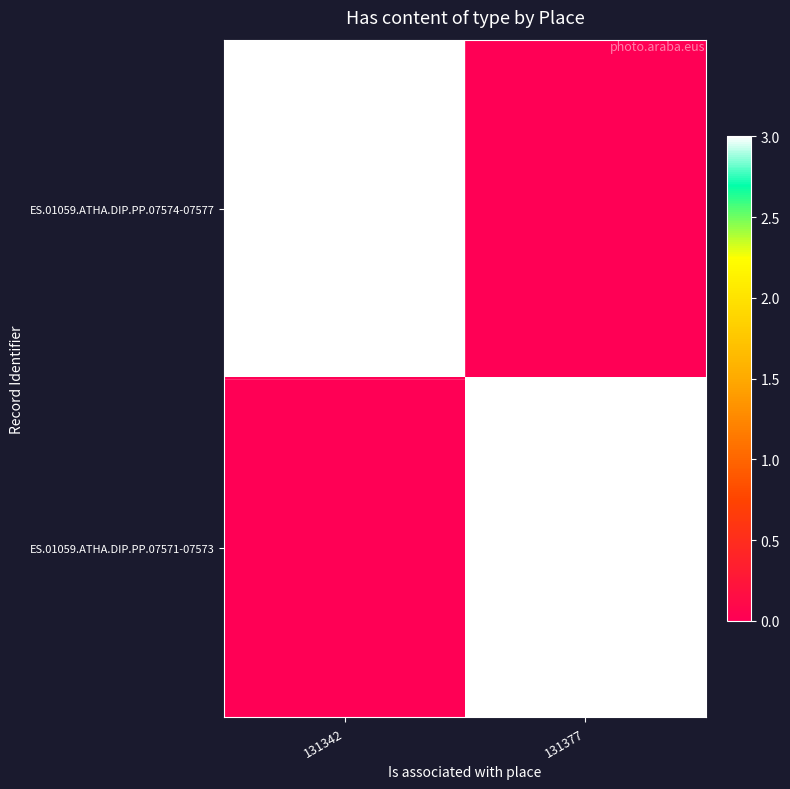

True or false: ES.01059.ATHA.DIP.PP.07574-07577 has a value of 2 at 131342.

False